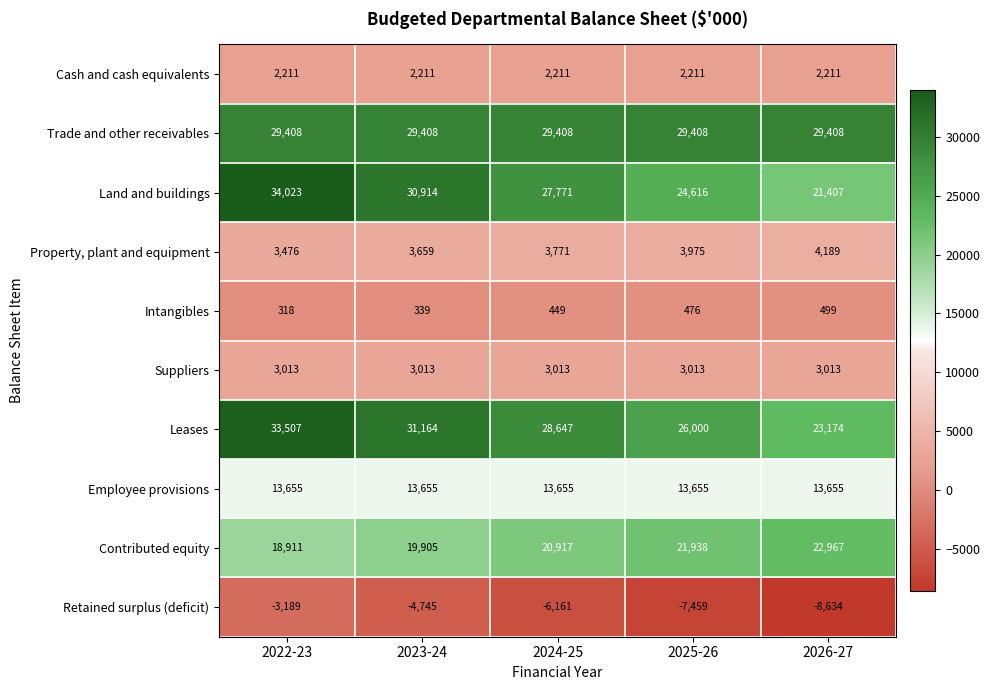

How many distinct data groups are displayed?

10